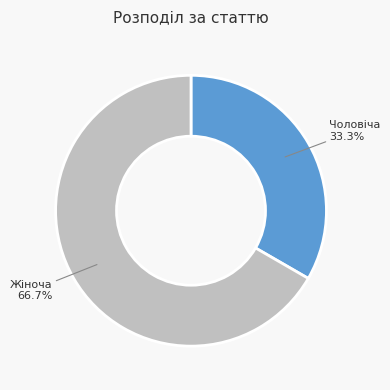

How many slices are in this pie chart?

2